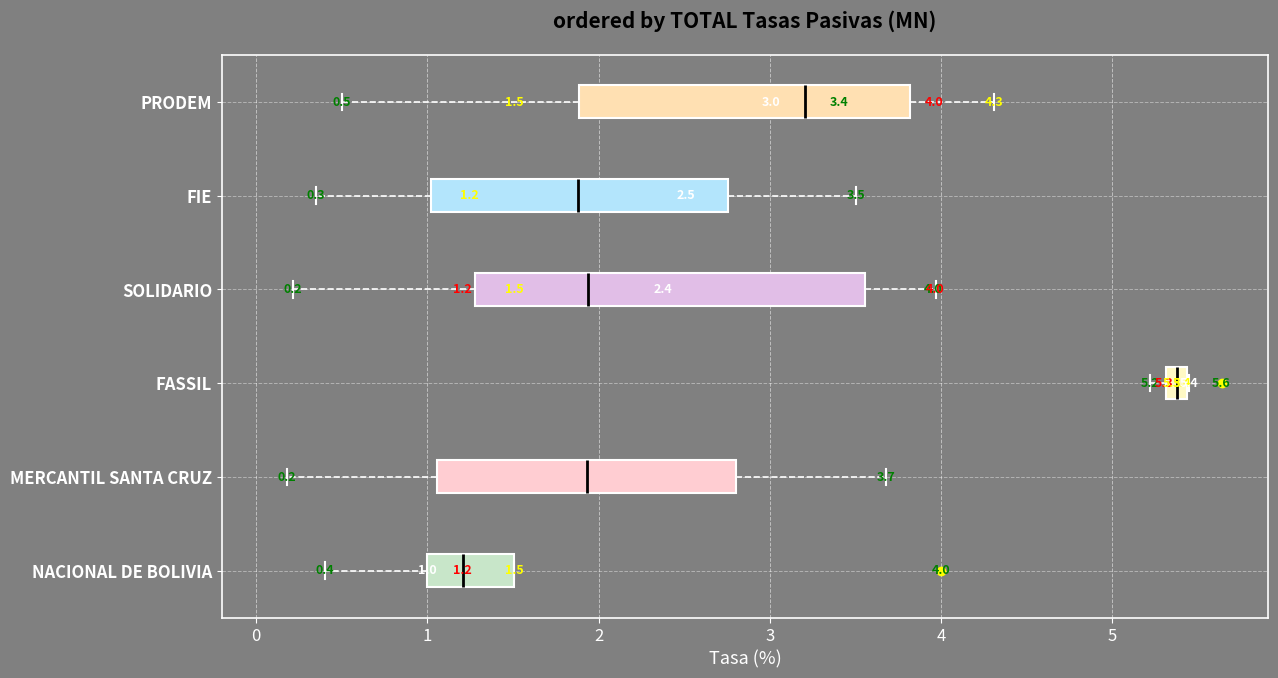

Comparing the boxes themselves (not the whiskers), which one is the widest?

SOLIDARIO